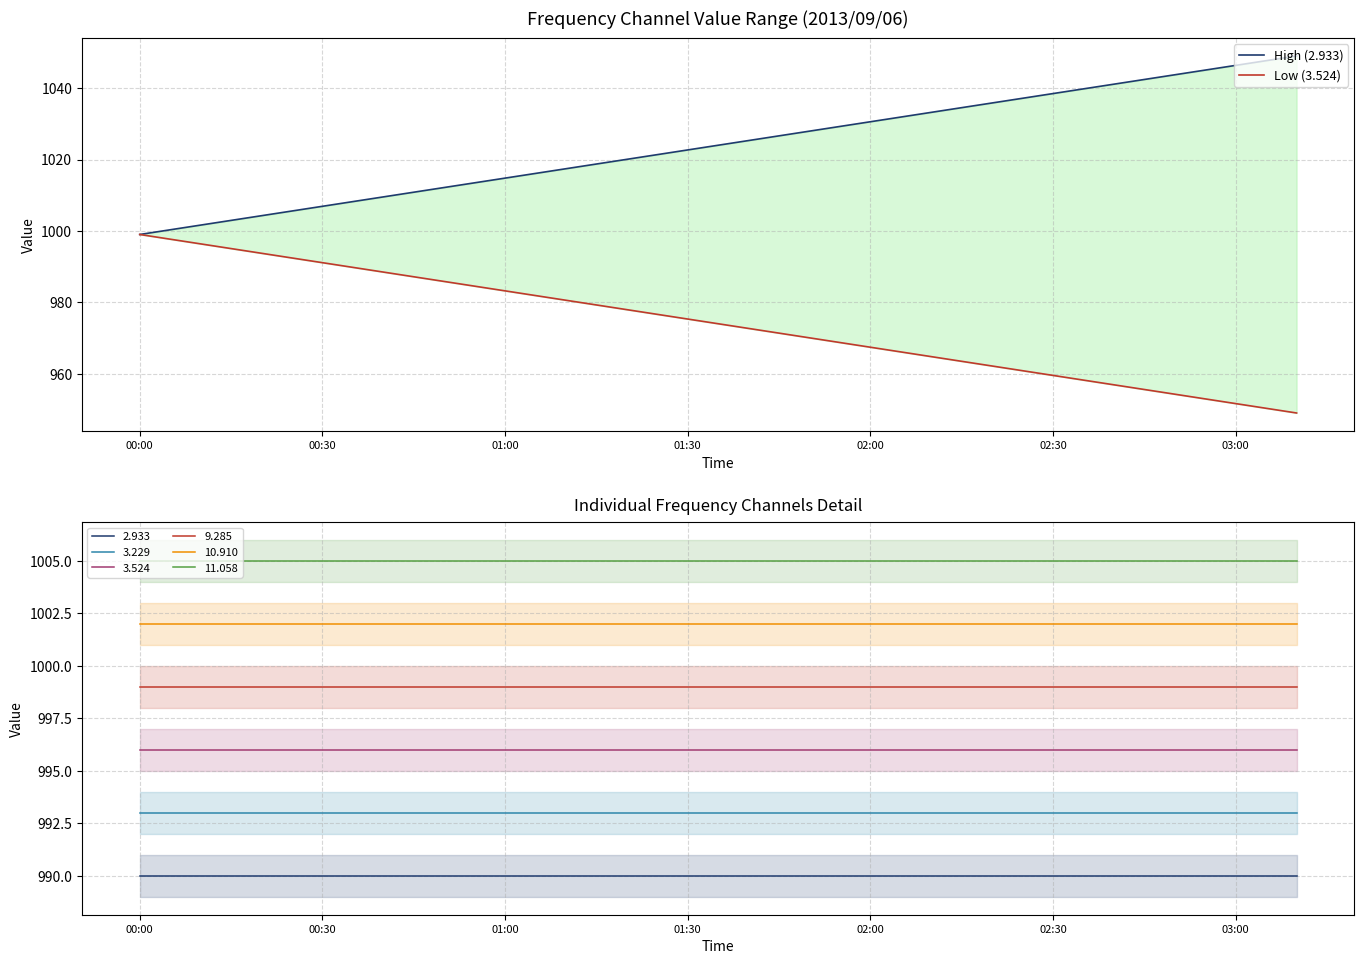

Count the number of categories in the chart.

20